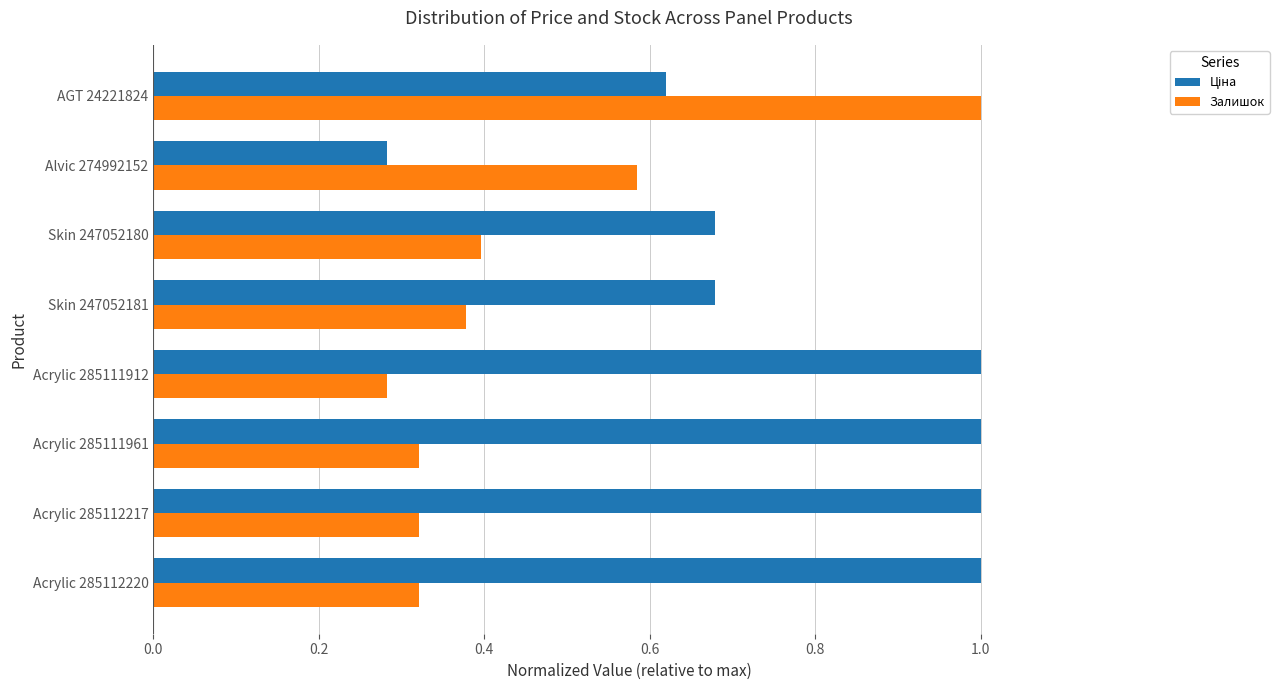

At which label does Залишок reach its minimum?

Acrylic 285111912